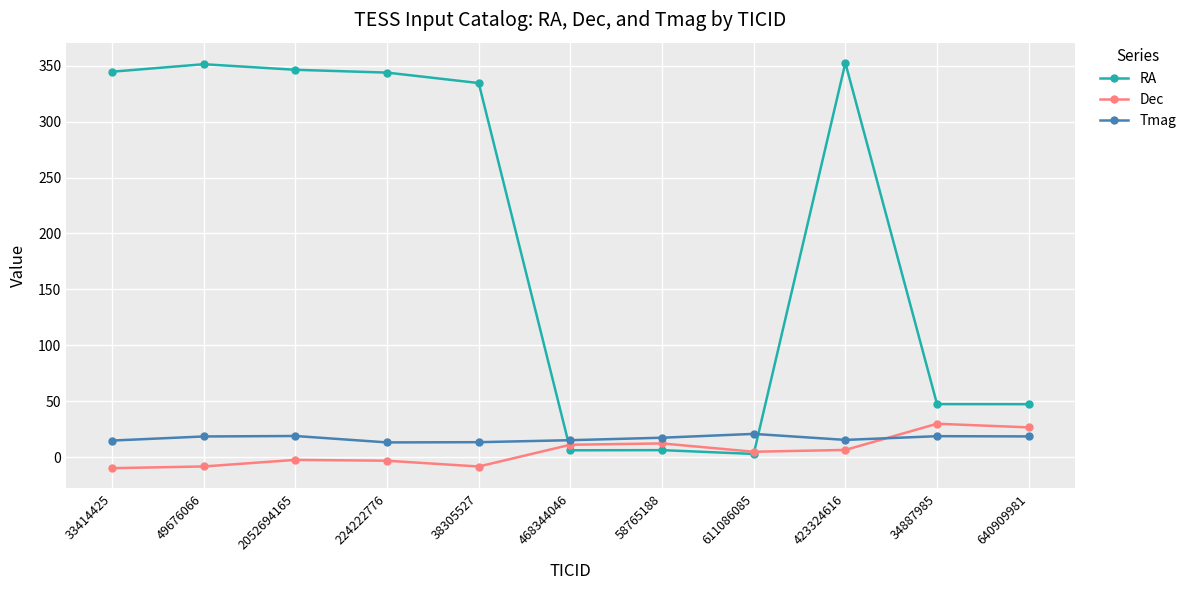

Rank the series at 2052694165 from highest to lowest value.

RA, Tmag, Dec